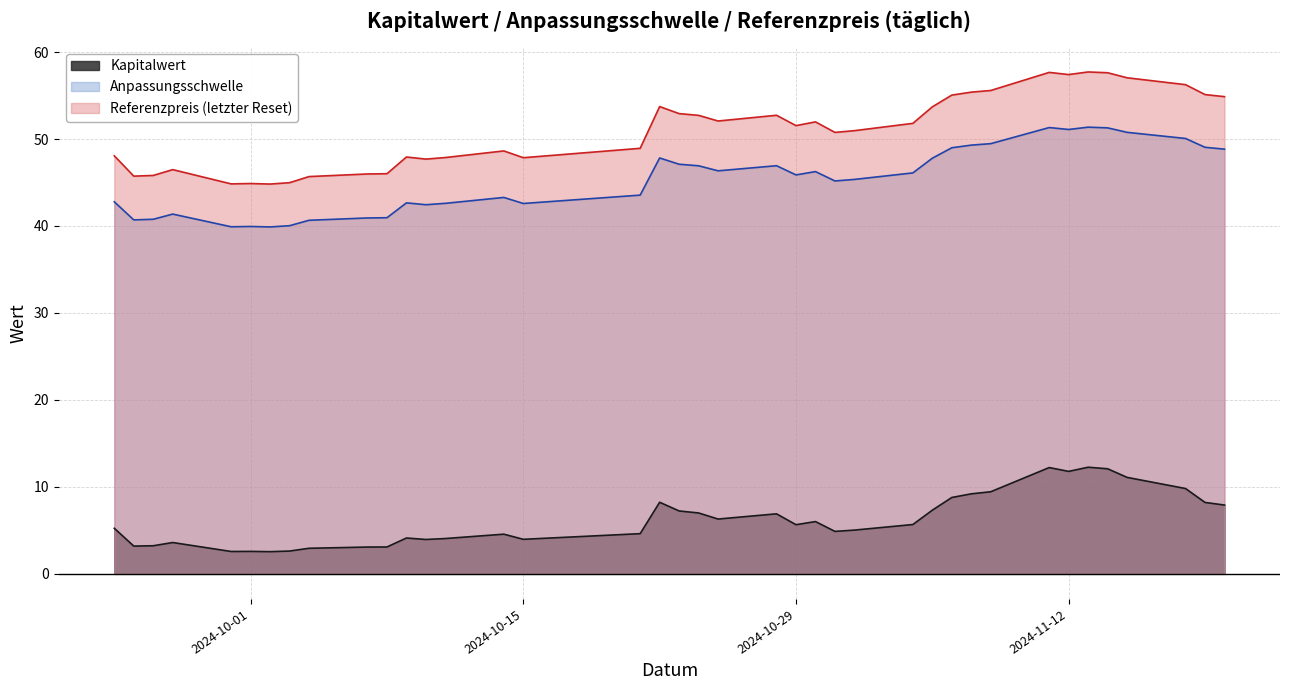

Where is the first local minimum for Referenzpreis (letzter Reset)?

2024-09-25